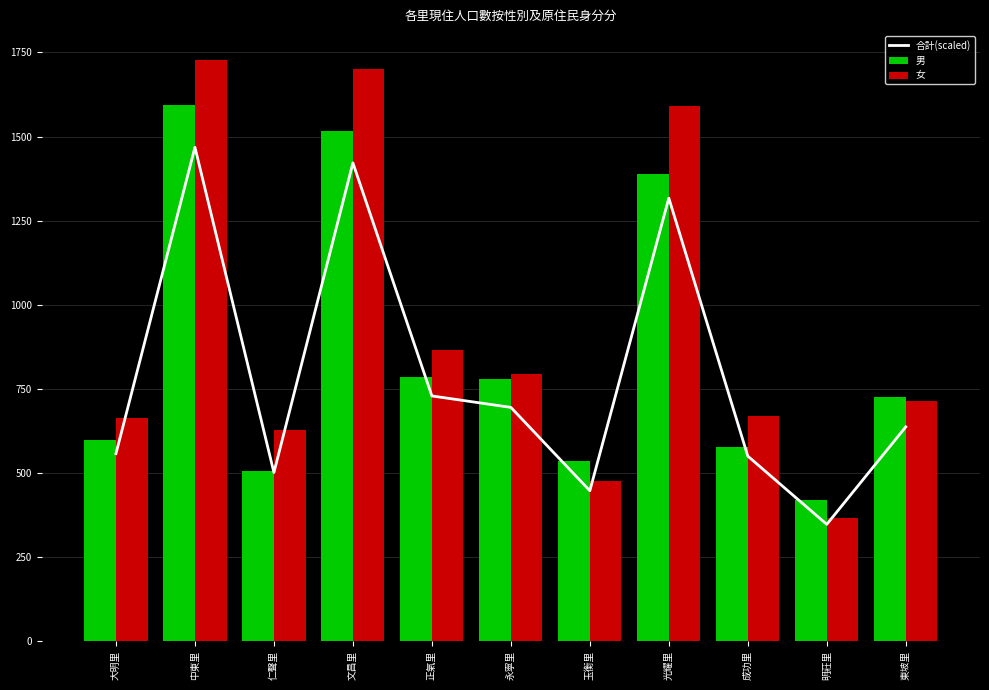

Which has a higher value, 永寧里 or 中東里?

中東里